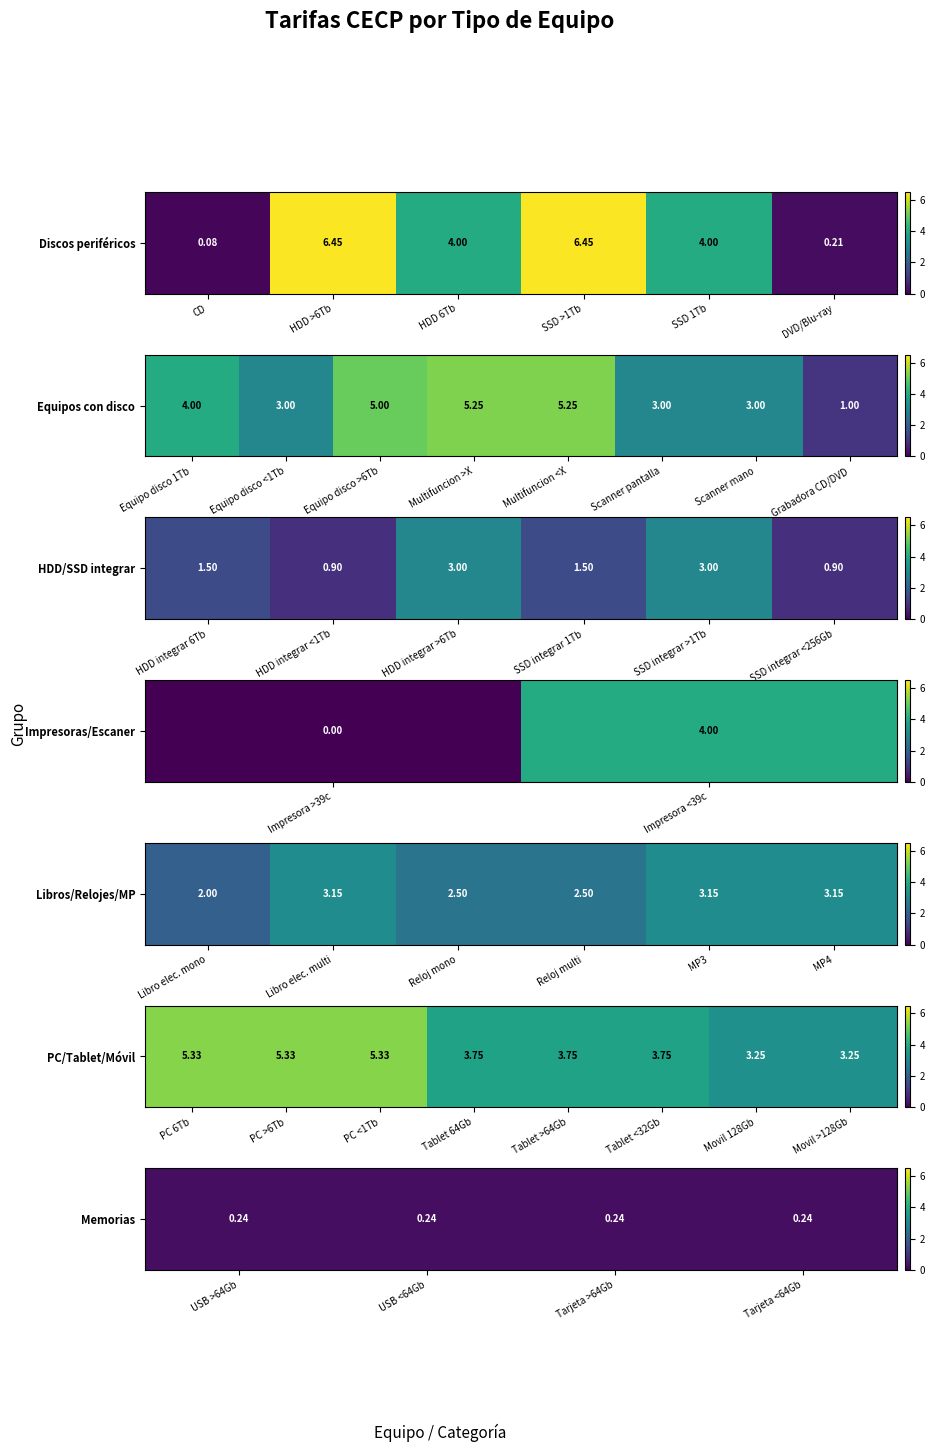

What is the maximum value shown in the chart?

6.5